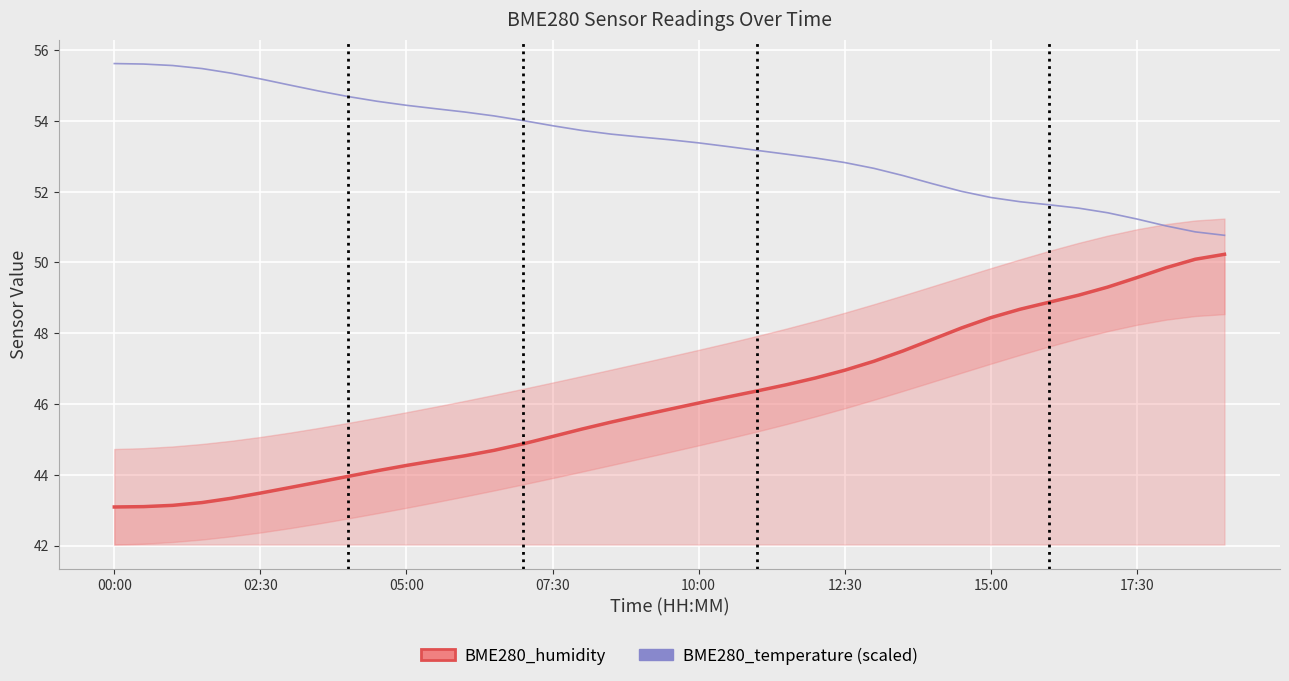

What is the value of the BME280_humidity point at the 17th from the left?

45.3